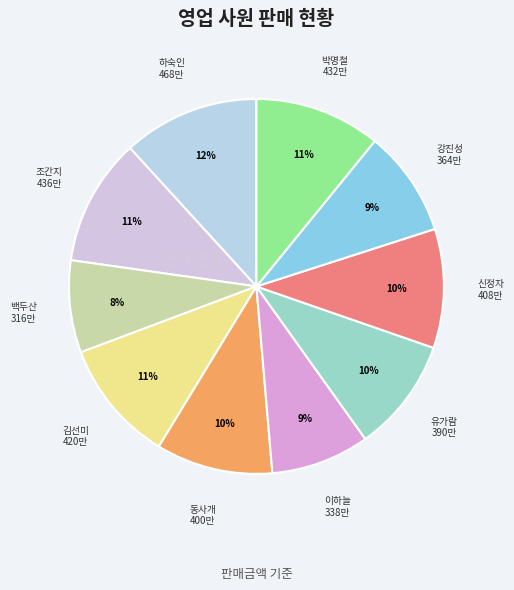

To the nearest percent, what is the difference between the largest and smallest slice percentages?

4%